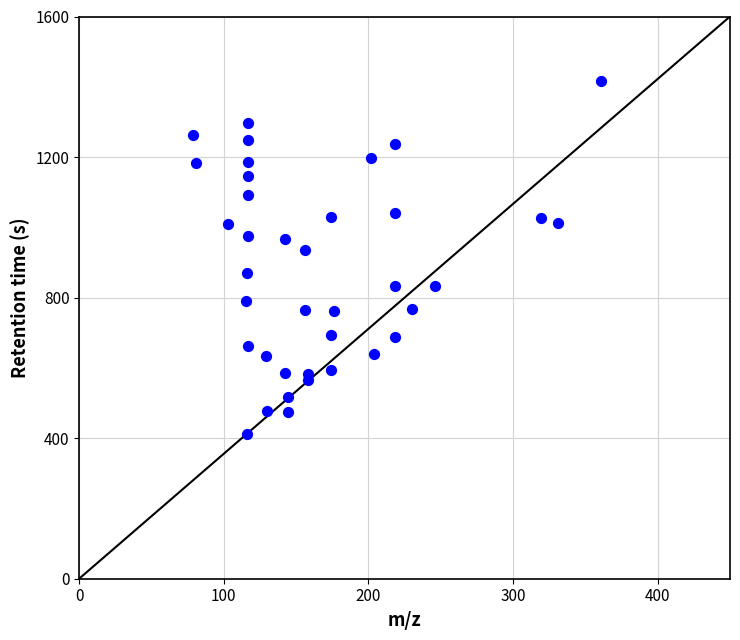

What Y value in the scatter plot is closest to 914?

936.5